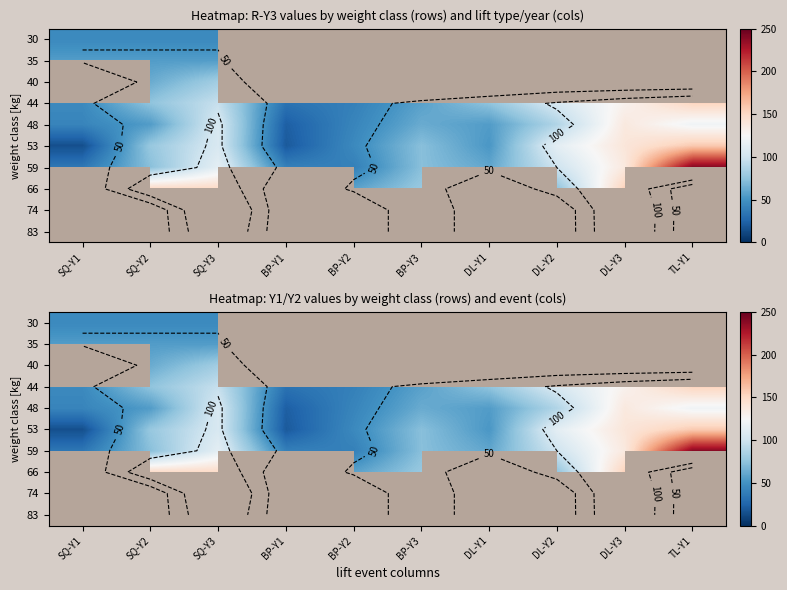

What is the greatest value displayed?

240.0